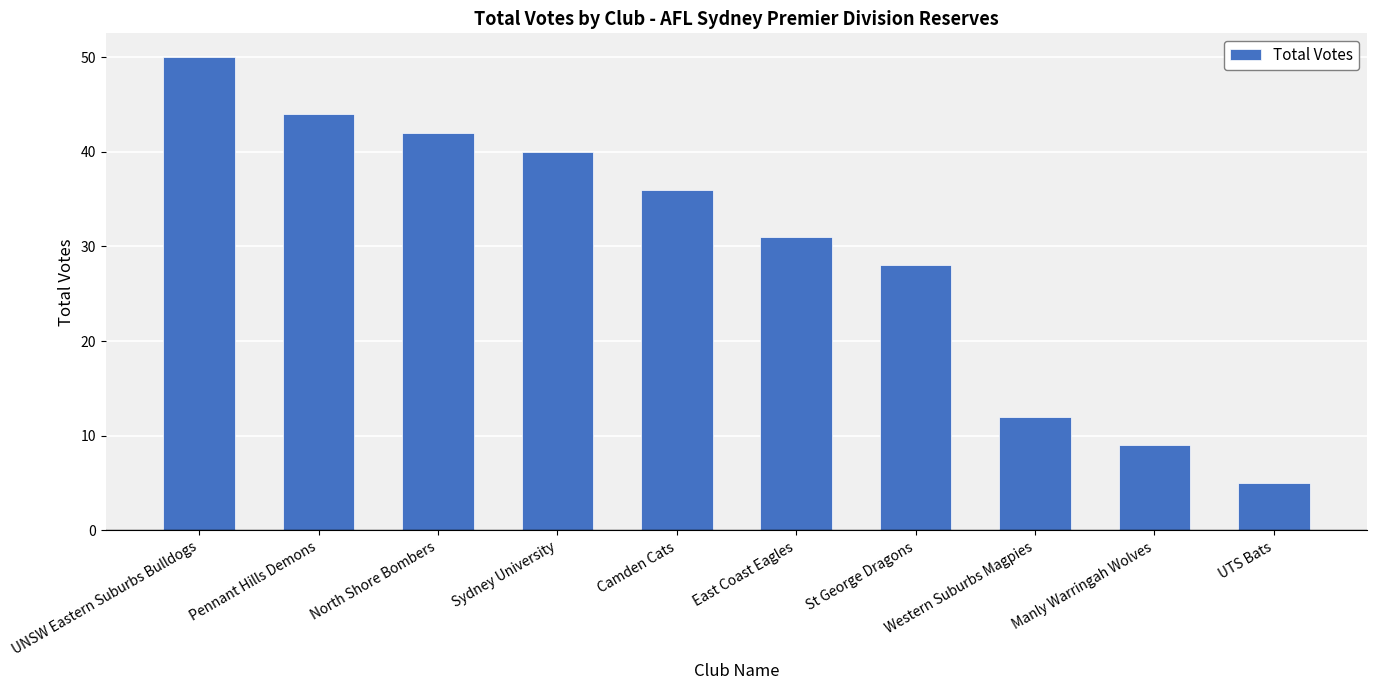

What position from the left is East Coast Eagles?

6